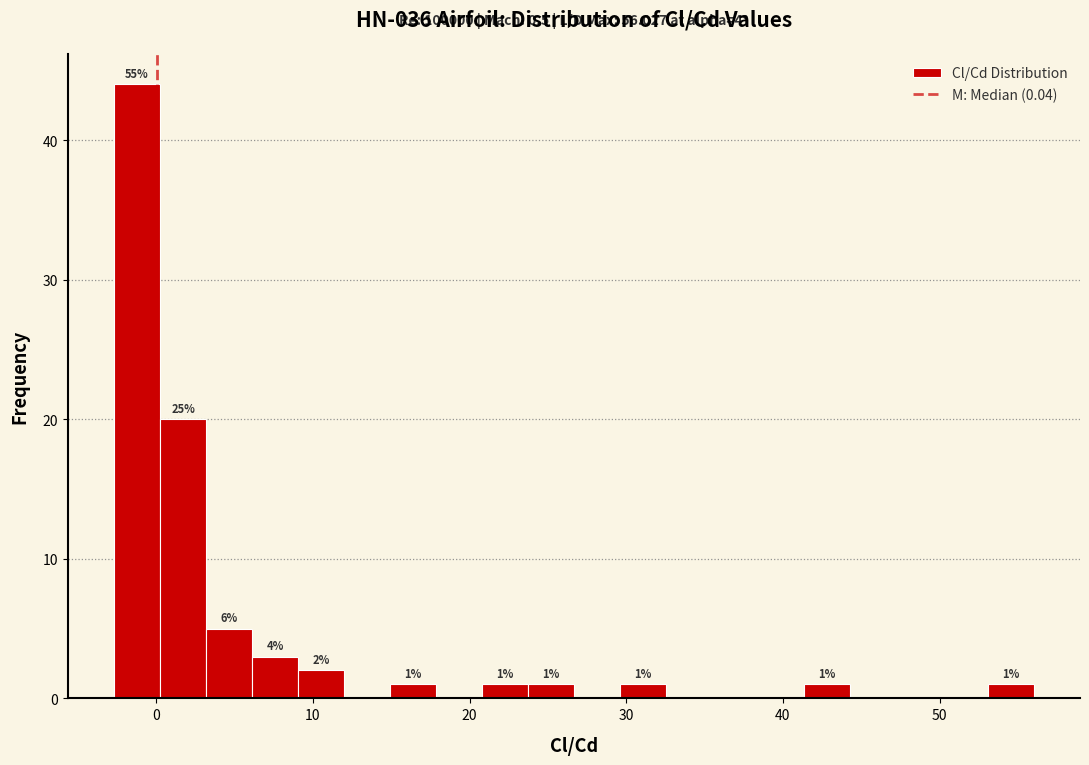

Around what value on the x-axis is the tallest bar? Give the approximate position of its centre, as read against the axis.

-1